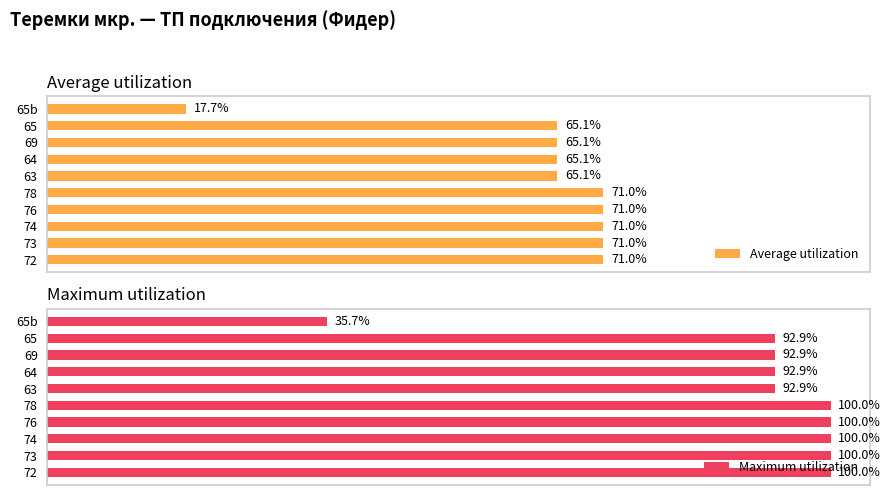

What is the smallest value displayed?

17.7